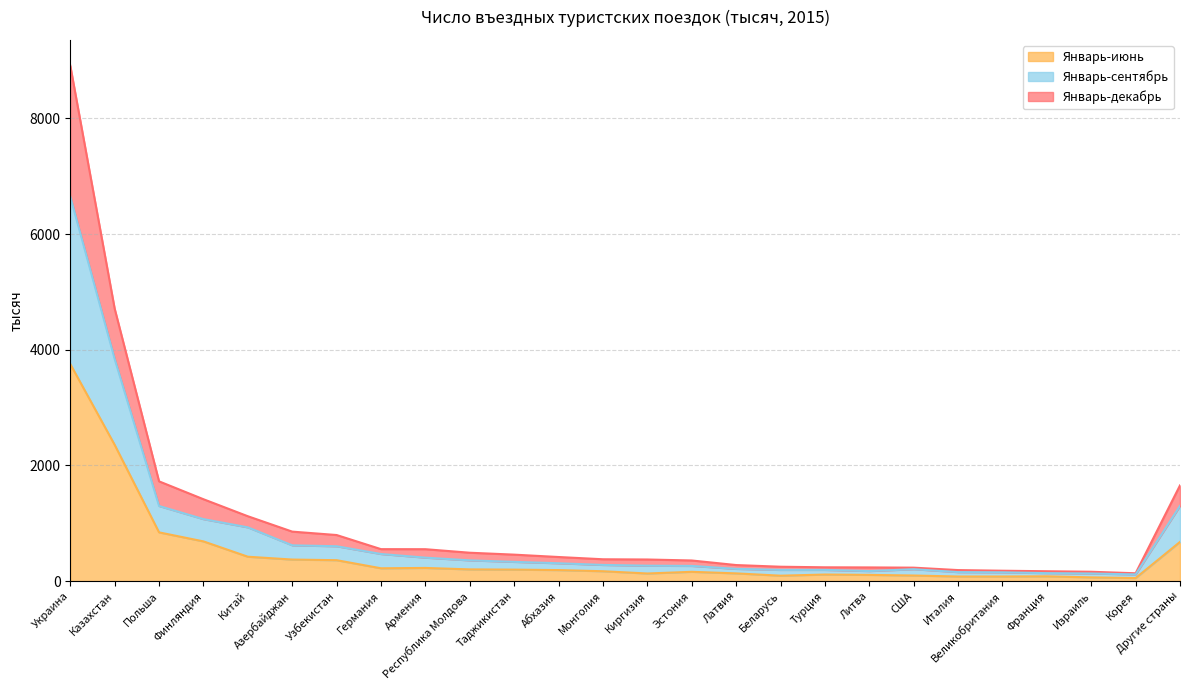

Between Монголия and США, which is larger?

Монголия